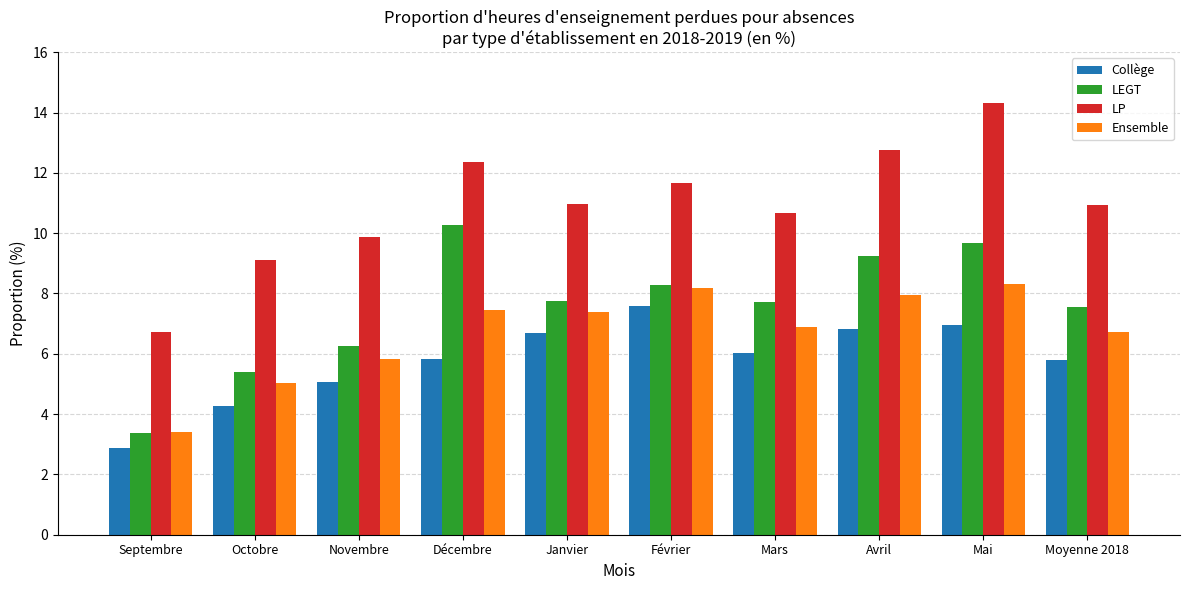

List the series in order of their peak value, highest first.

LP, LEGT, Ensemble, Collège